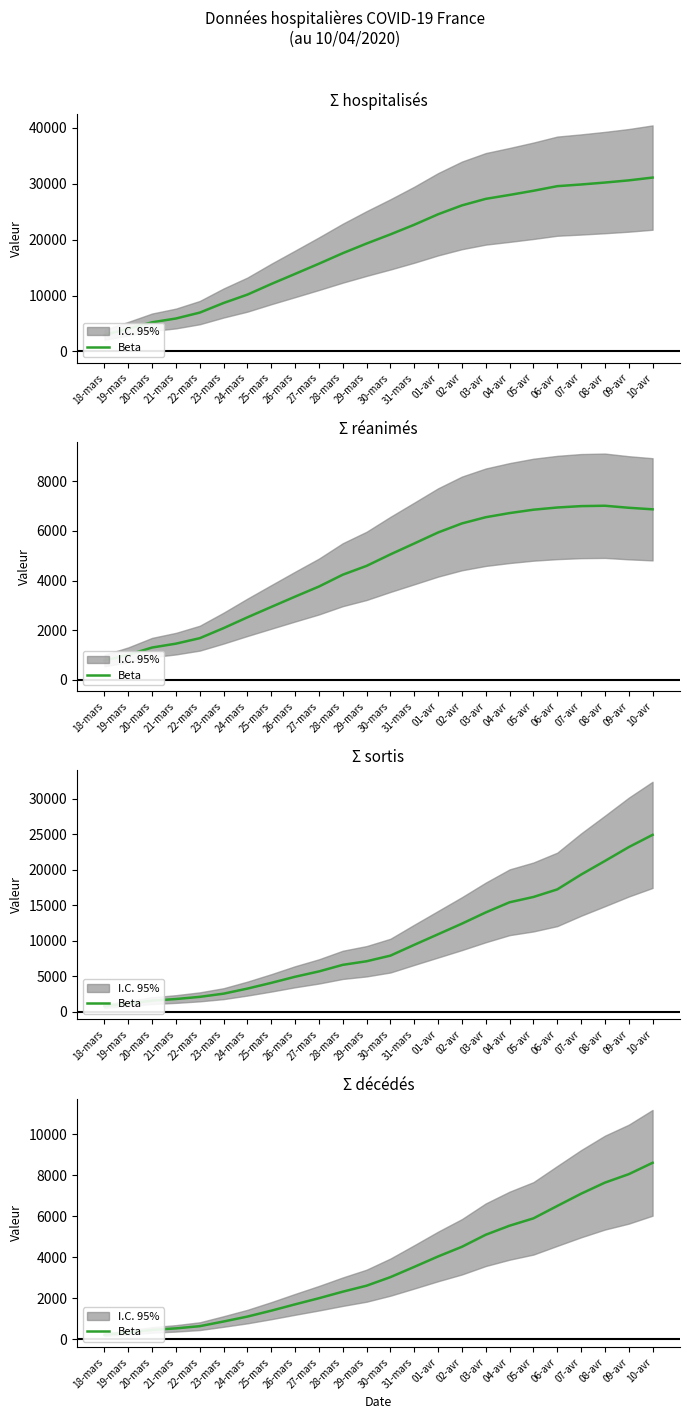

True or false: there are more than 0 points higher than both neighbors.

False